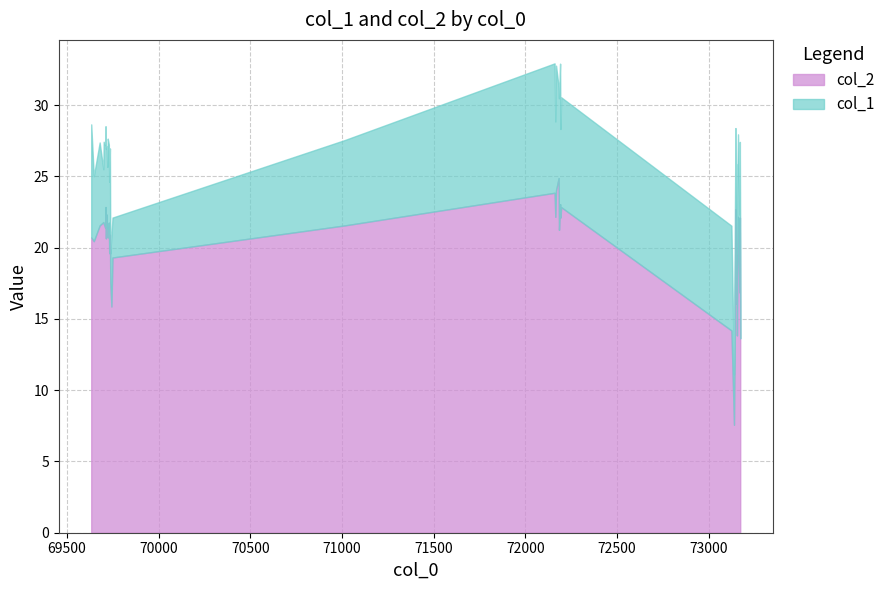

What is the approximate value of col_2 at 69731?

19.6